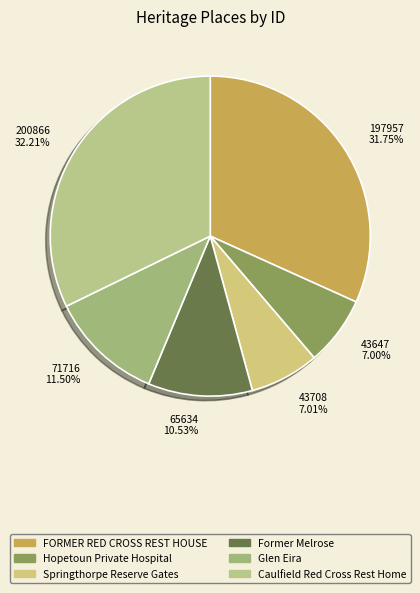

What percentage is the Hopetoun Private Hospital slice, to the nearest percent?

7%